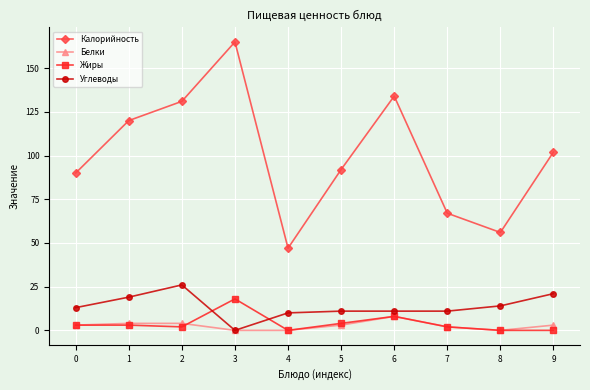

What is the minimum value for Калорийность?

47